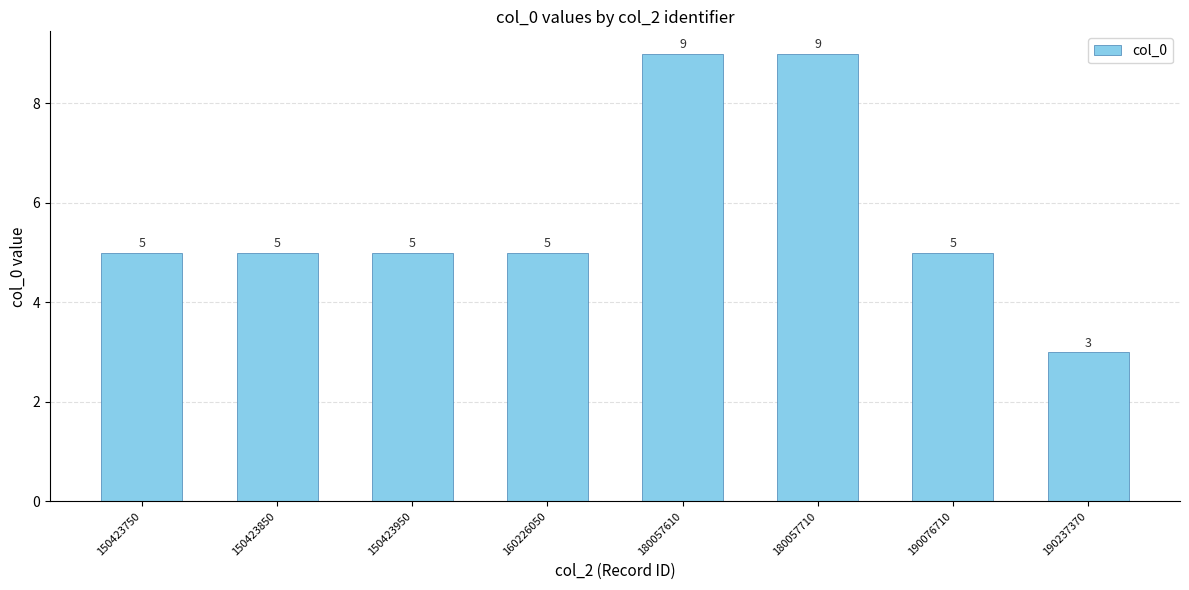

What is the smallest value displayed?

3